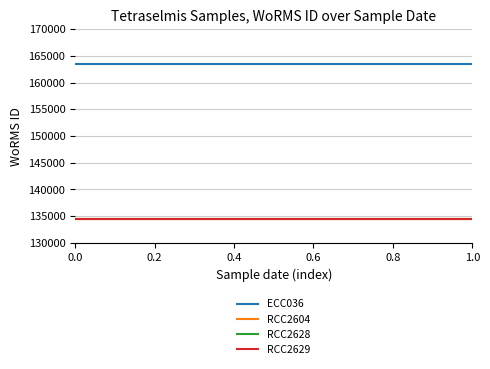

What is the lowest value of the RCC2604 series?

134526